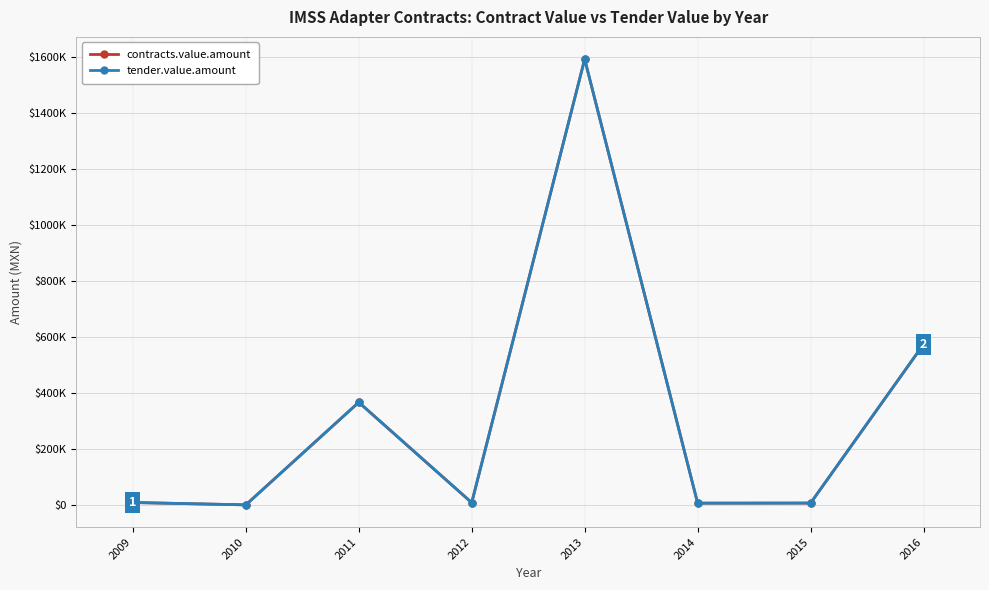

True or false: tender.value.amount and contracts.value.amount intersect in this chart.

False